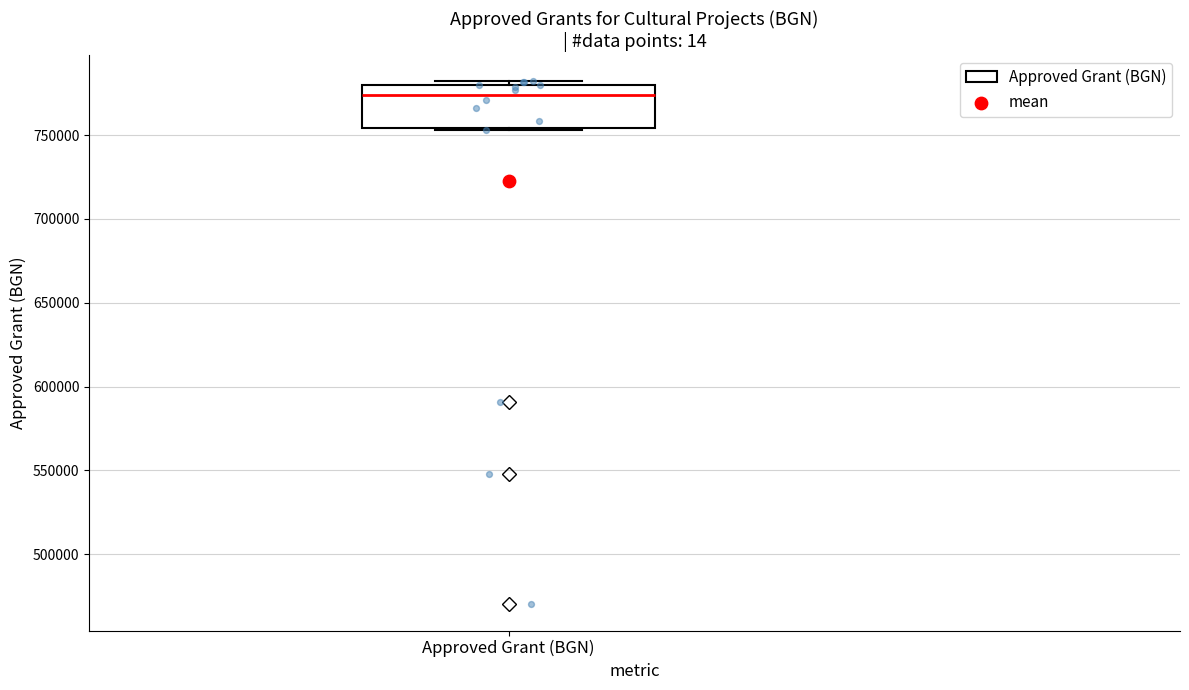

Transcribe this box plot: give where the median line is, the range the box spans, and where the two whiskers end, as read against the y-axis. The values are not printed on the chart, so give them approximately, as read against the axis.

median 775000, box 755000 to 780000, whiskers 755000 to 780000 (just above the box's upper edge)